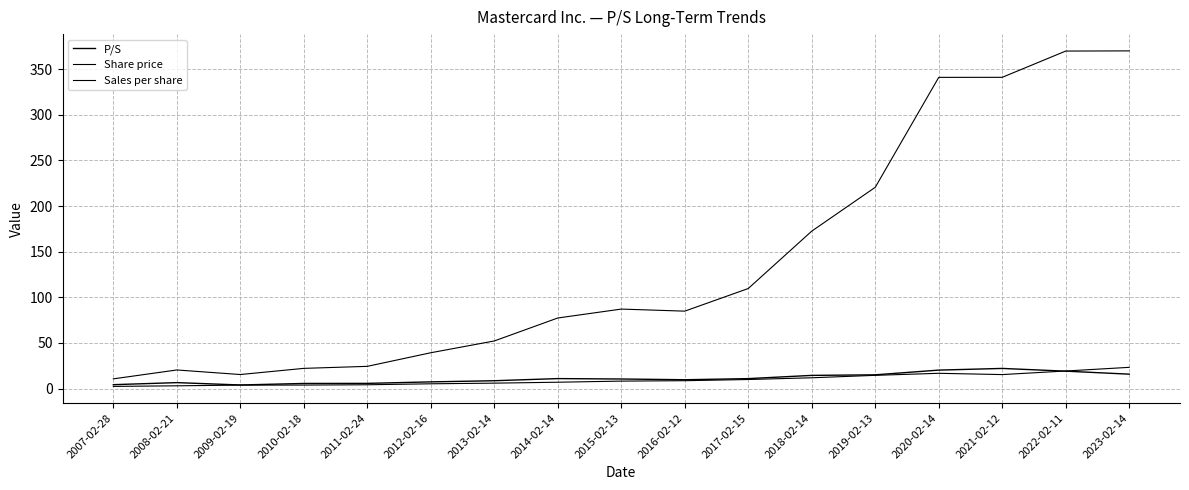

List the series in order of their peak value, highest first.

Share price, Sales per share, P/S